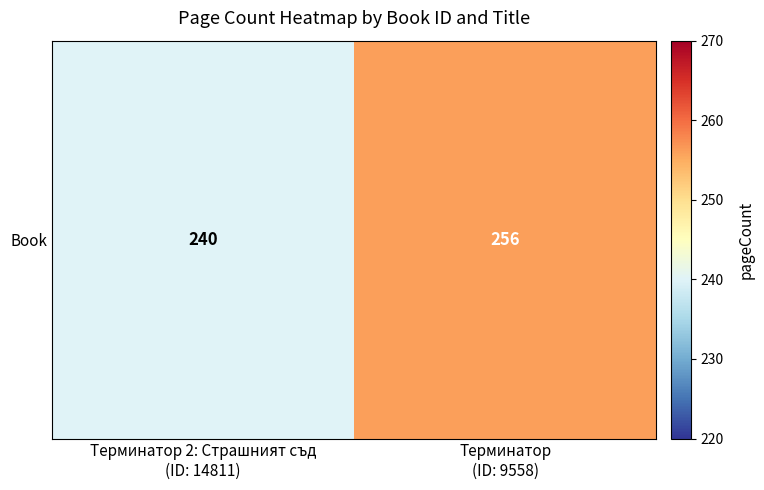

How many values are below 256?

1